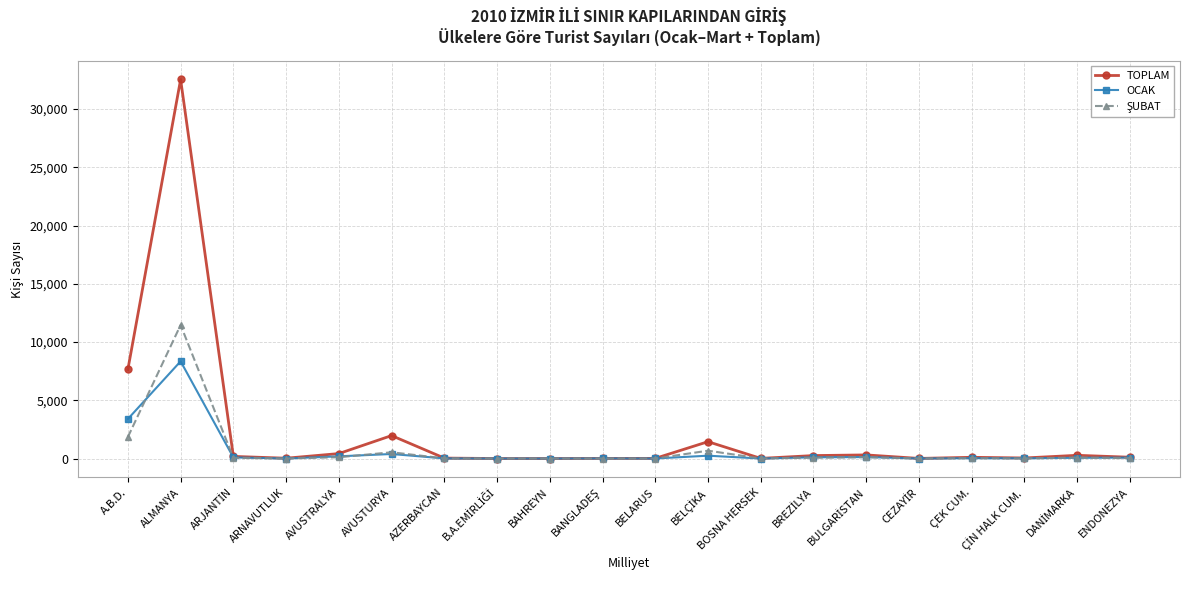

The value of TOPLAM at ALMANYA is 52148. True or false?

False